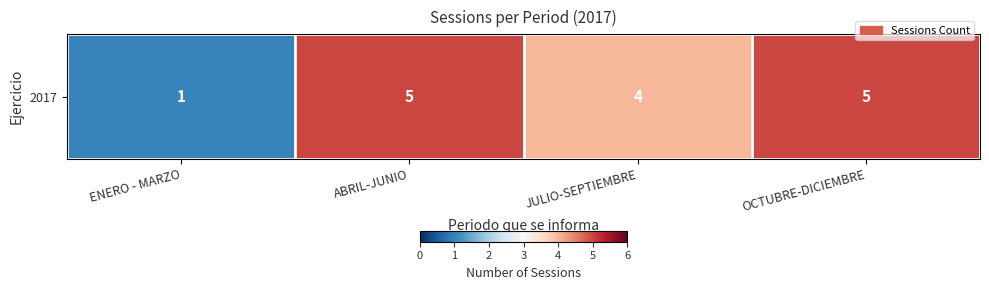

What value does the data have at ABRIL-JUNIO?

5